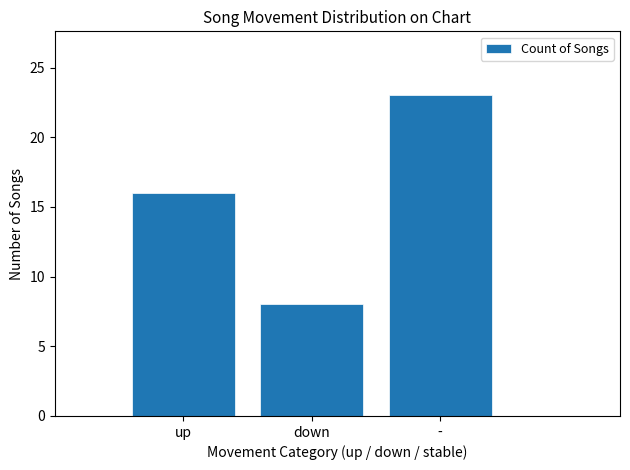

What is the sum of all values?

47